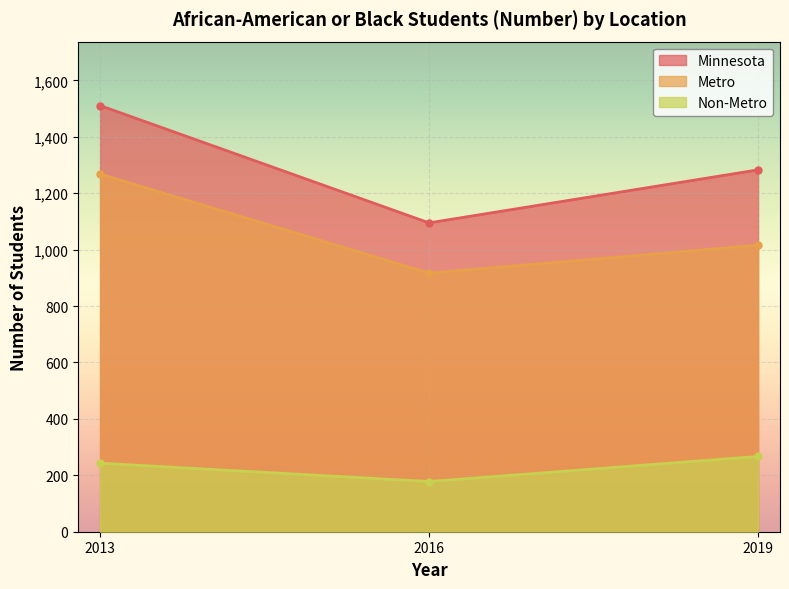

Which series has the largest total across all categories?

Minnesota